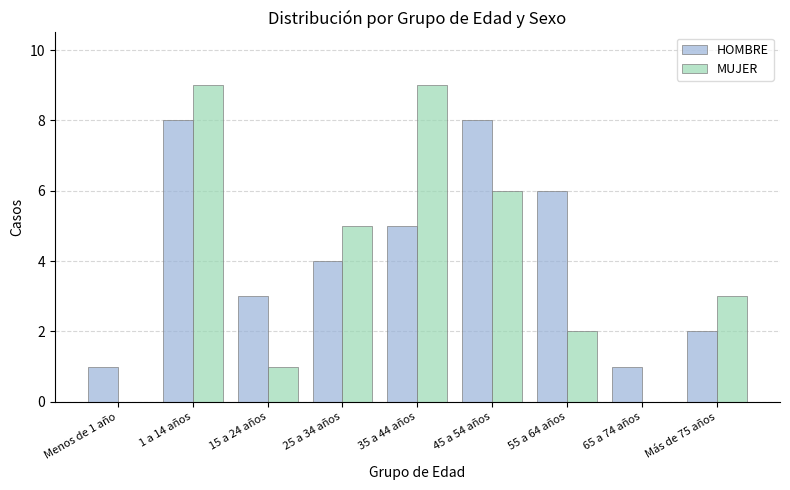

Which series changed the most between 1 a 14 años and 35 a 44 años?

HOMBRE